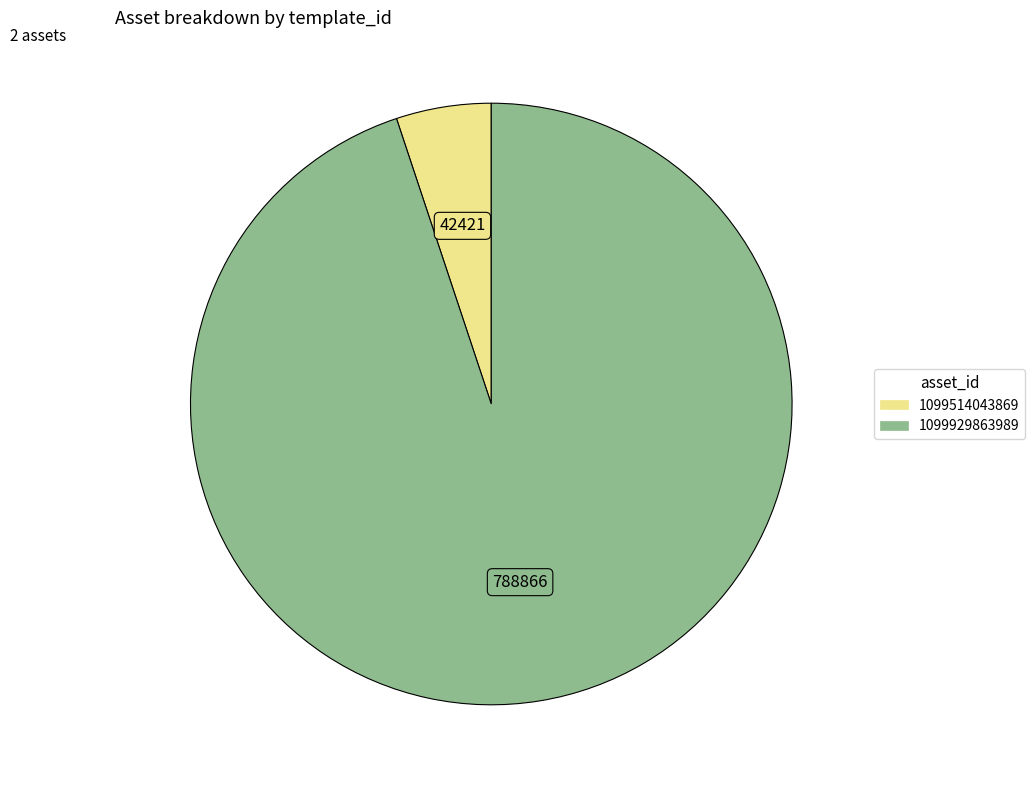

Between 1099514043869 and 1099929863989, which is larger?

1099929863989